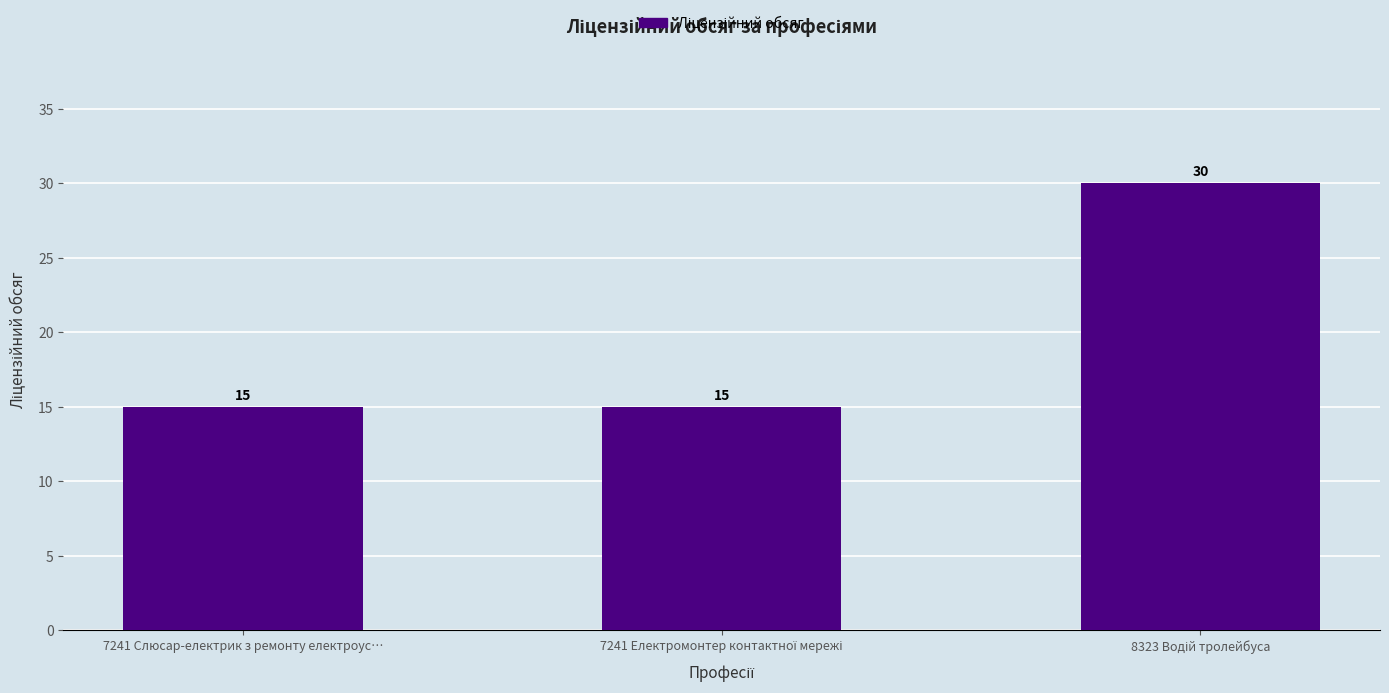

True or false: the data shows 23 at 7241 Слюсар-електрик з ремонту електроус….

False